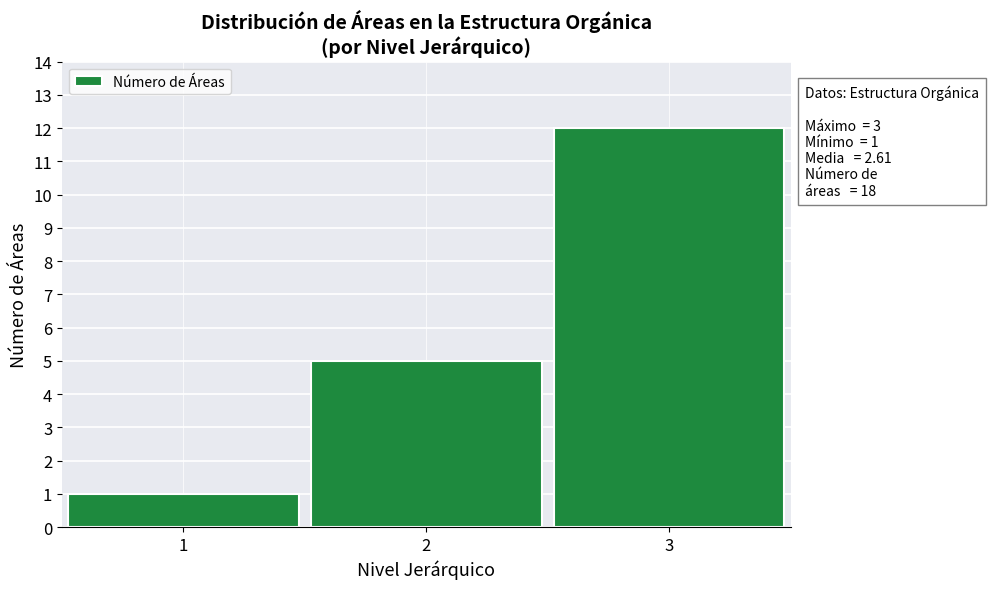

Reading left to right, transcribe all the data shown in this chart.

1	5	12